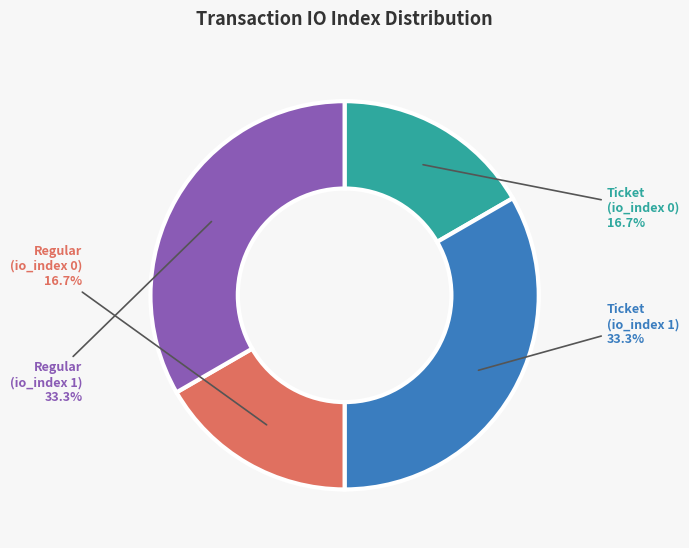

Does any single category account for the majority?

No